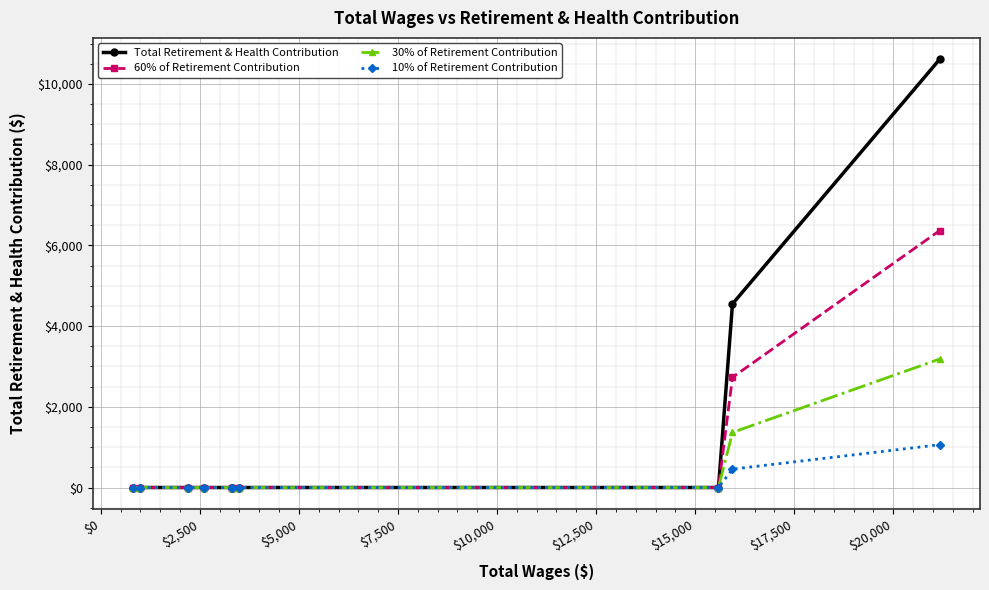

How many series are shown in this chart?

4